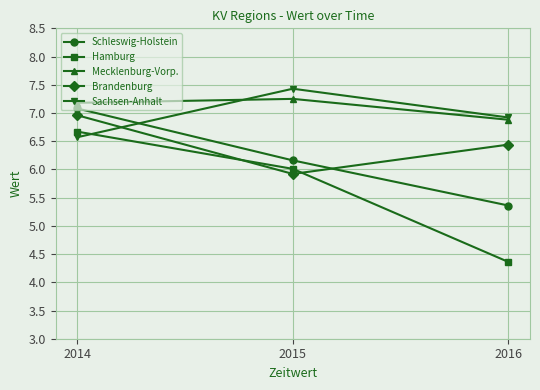

What is the difference between the highest and lowest values at 2015?

1.5